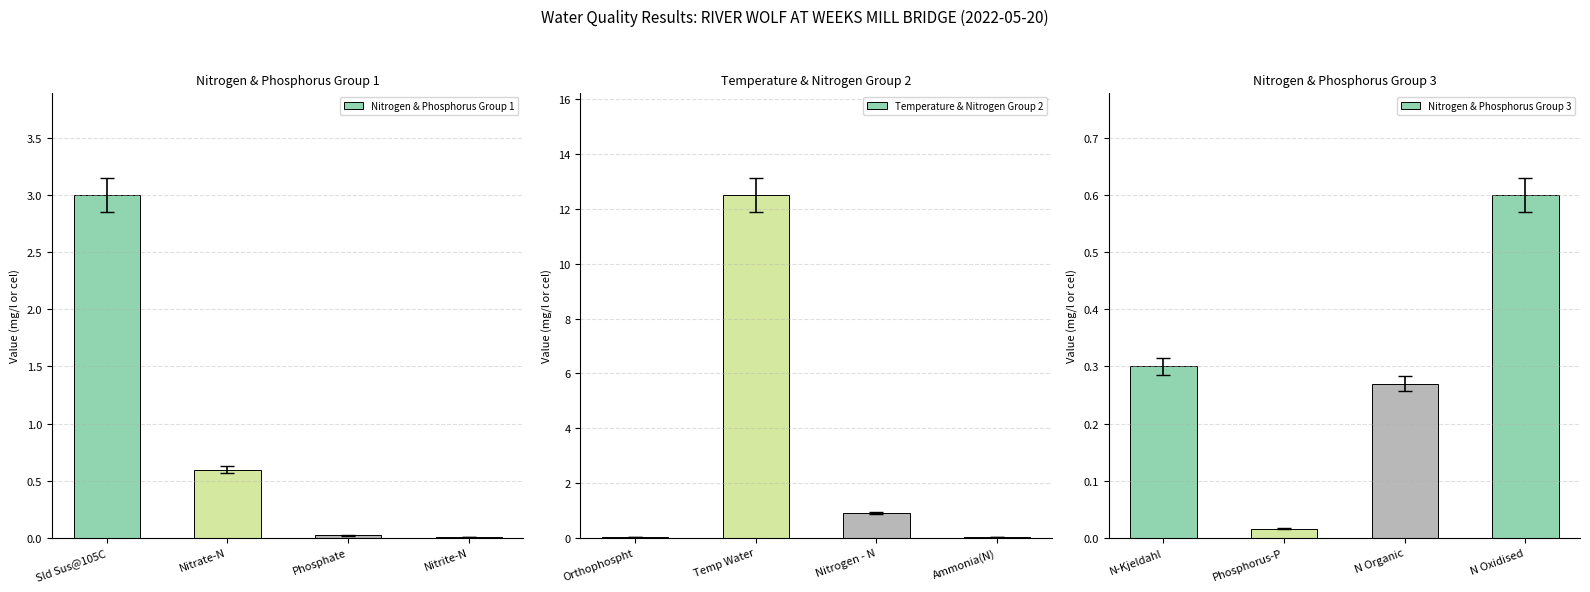

What is the maximum value for Temperature & Nitrogen Group 2?

12.5